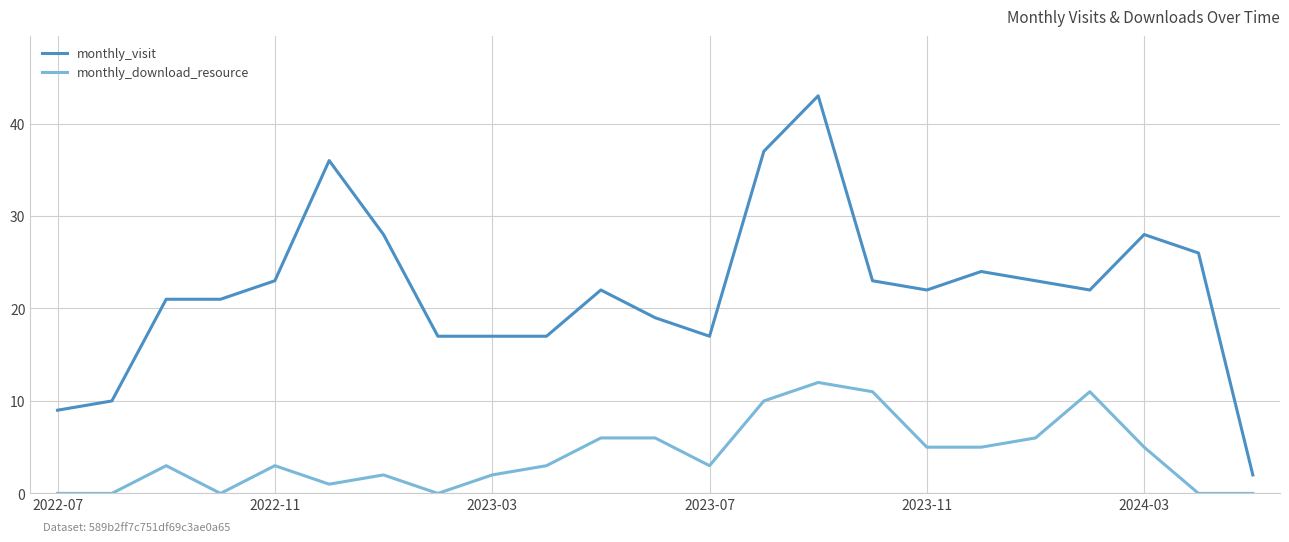

Which series has the widest spread of values?

monthly_visit